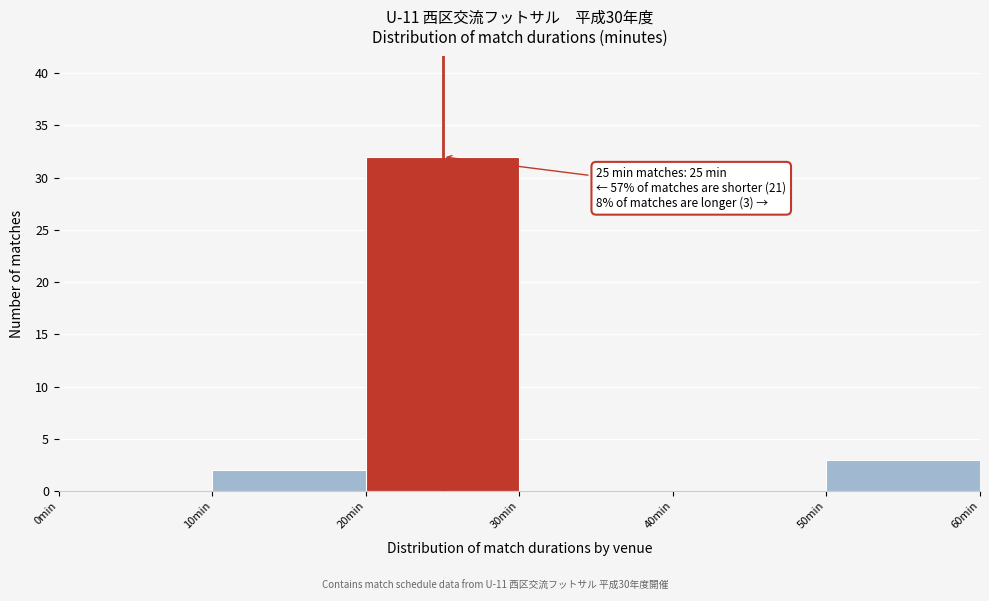

Which range on the x-axis has the tallest bar?

20 to 30